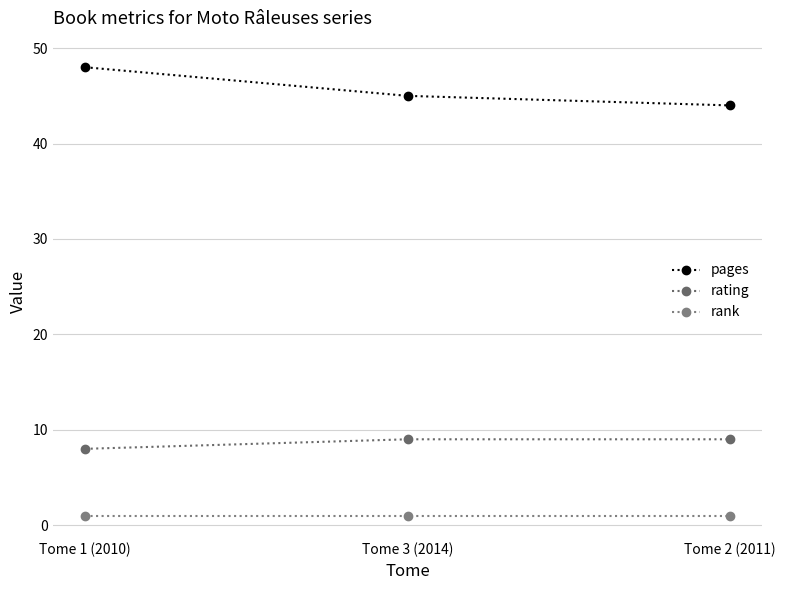

Rank the series by their average value, from lowest to highest.

rank, rating, pages